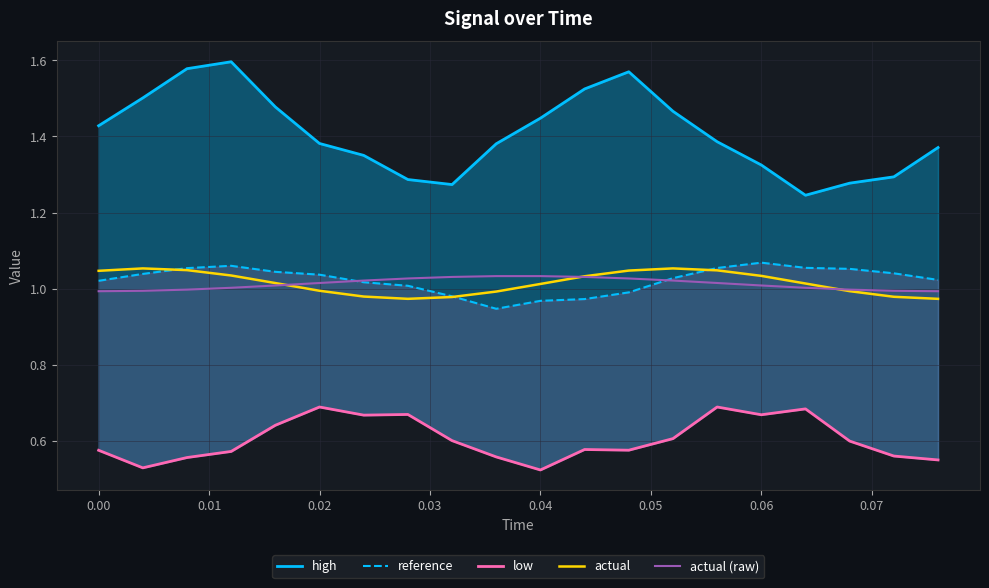

Reading right to left, transcribe all the data shown in this chart.

high: 1.4	1.3	1.3	1.2	1.3	1.4	1.5	1.6	1.5	1.4	1.4	1.3	1.3	1.4	1.4	1.5	1.6	1.6	1.5	1.4
reference: 1.0	1.0	1.1	1.1	1.1	1.1	1.0	1.0	1.0	1.0	0.9	1.0	1.0	1.0	1.0	1.0	1.1	1.1	1.0	1.0
low: 0.5	0.6	0.6	0.7	0.7	0.7	0.6	0.6	0.6	0.5	0.6	0.6	0.7	0.7	0.7	0.6	0.6	0.6	0.5	0.6
actual: 1.0	1.0	1.0	1.0	1.0	1.0	1.1	1.0	1.0	1.0	1.0	1.0	1.0	1.0	1.0	1.0	1.0	1.0	1.1	1.0
actual (raw): 1.0	1.0	1.0	1.0	1.0	1.0	1.0	1.0	1.0	1.0	1.0	1.0	1.0	1.0	1.0	1.0	1.0	1.0	1.0	1.0